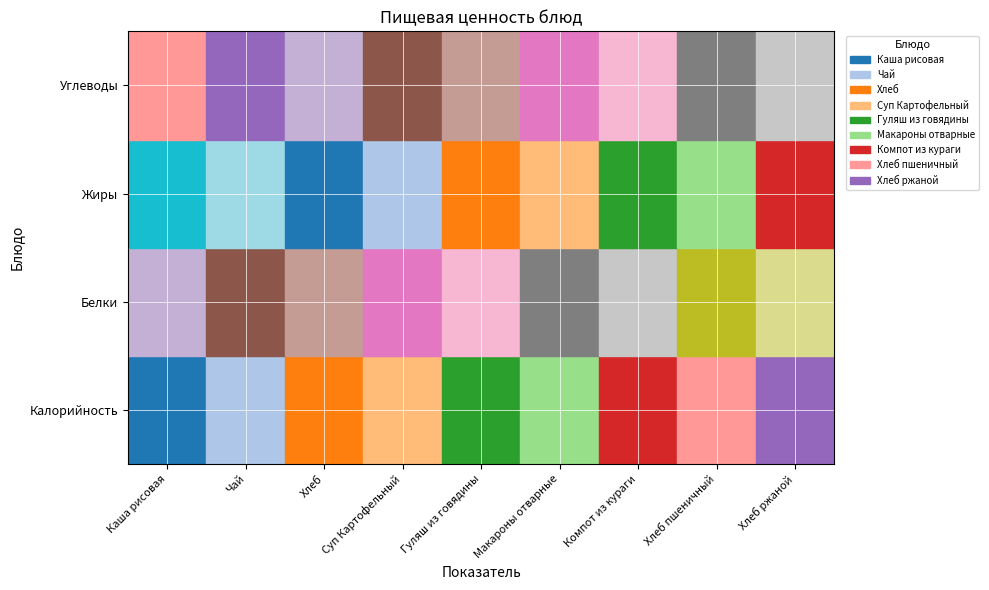

At which category does the chart reach its peak across all series?

Каша рисовая